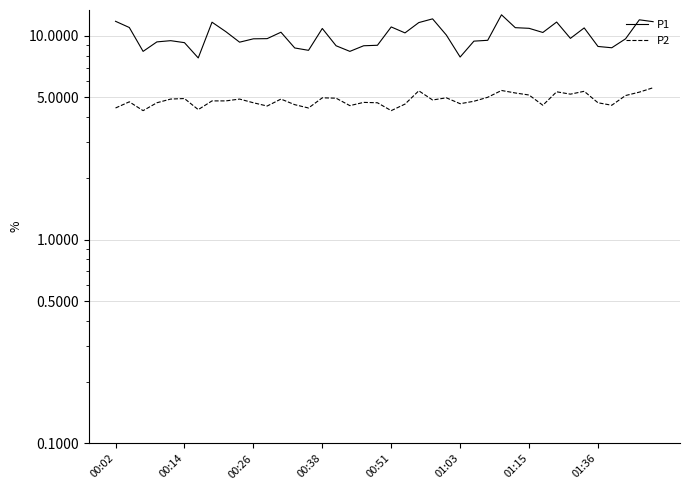

Is it true that P1 equals 7.9 at 01:03?

True